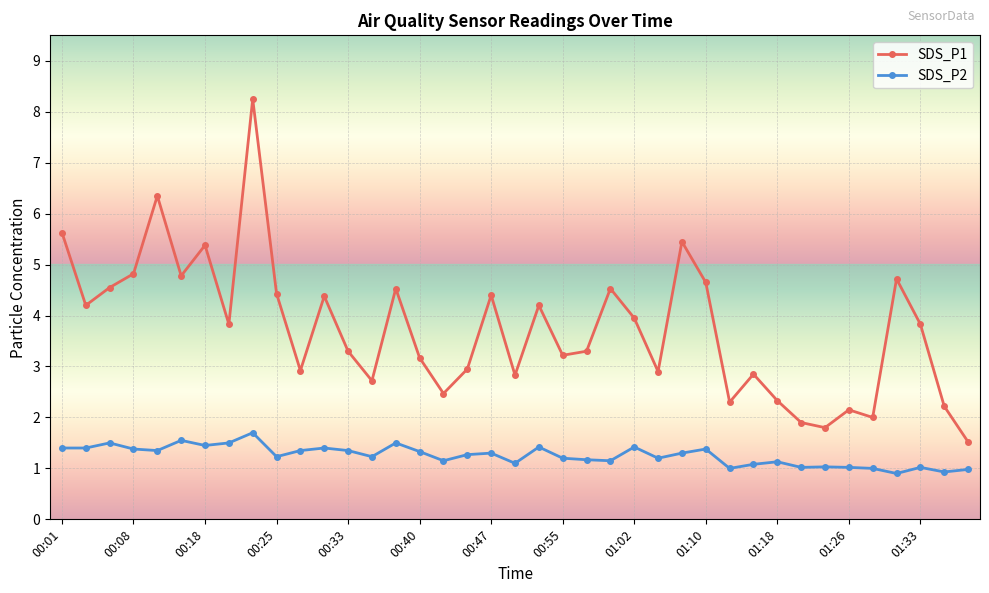

How many data points does each series have?

39